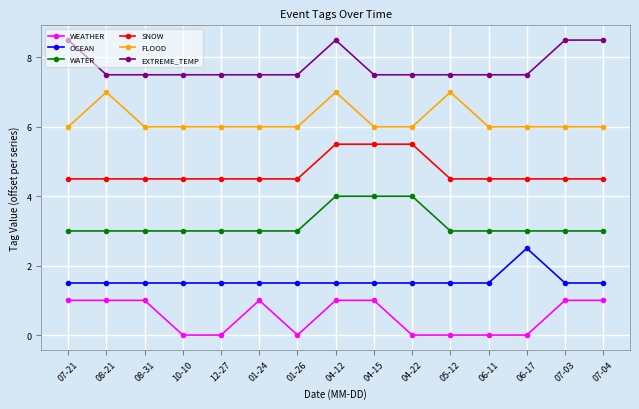

What is the difference between the maximum and second lowest values in the FLOOD series?

1.0